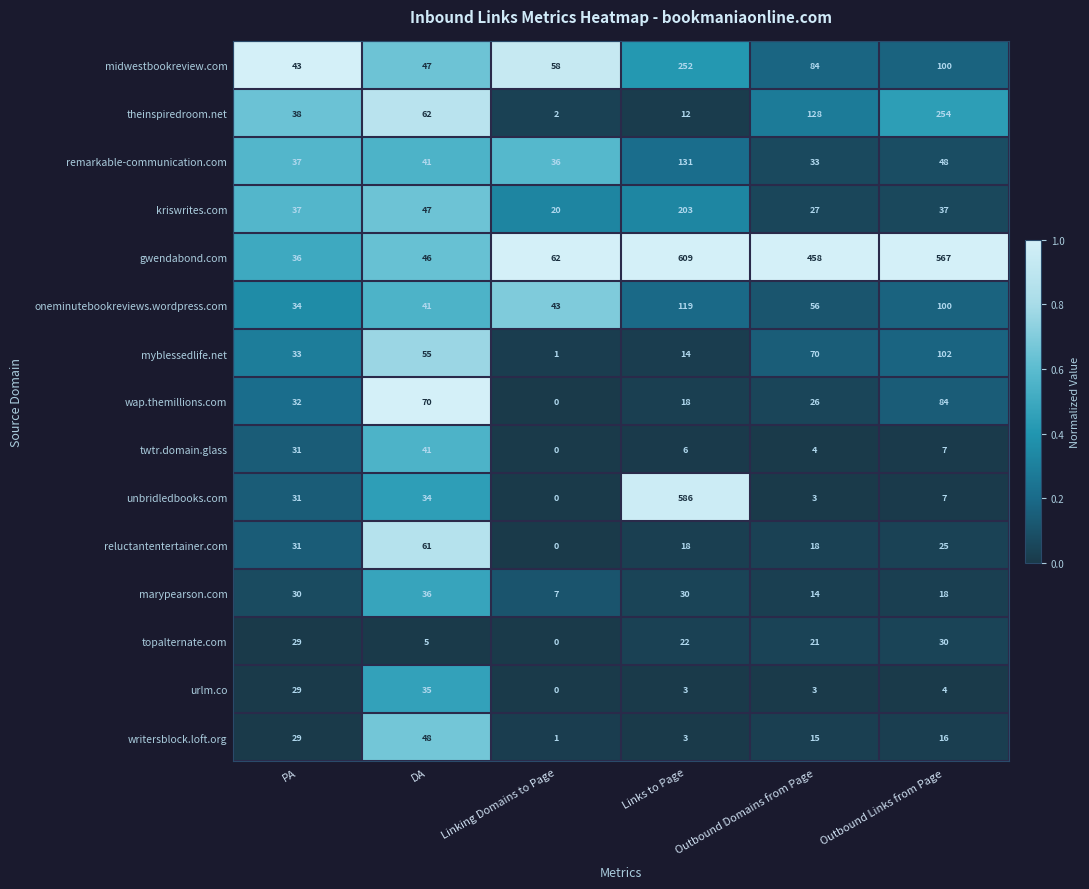

What is the difference between the twtr.domain.glass values at DA and Linking Domains to Page?

41